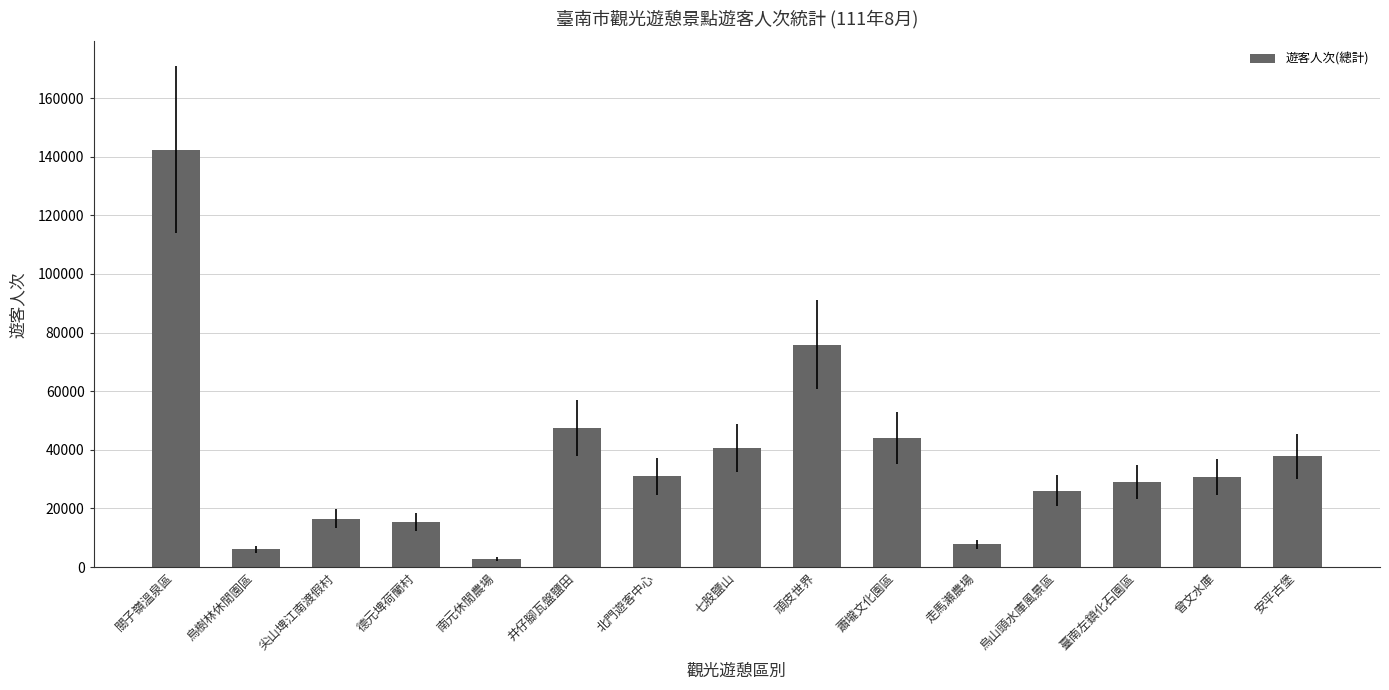

The chart shows a value of 41811 at 臺南左鎮化石園區. True or false?

False